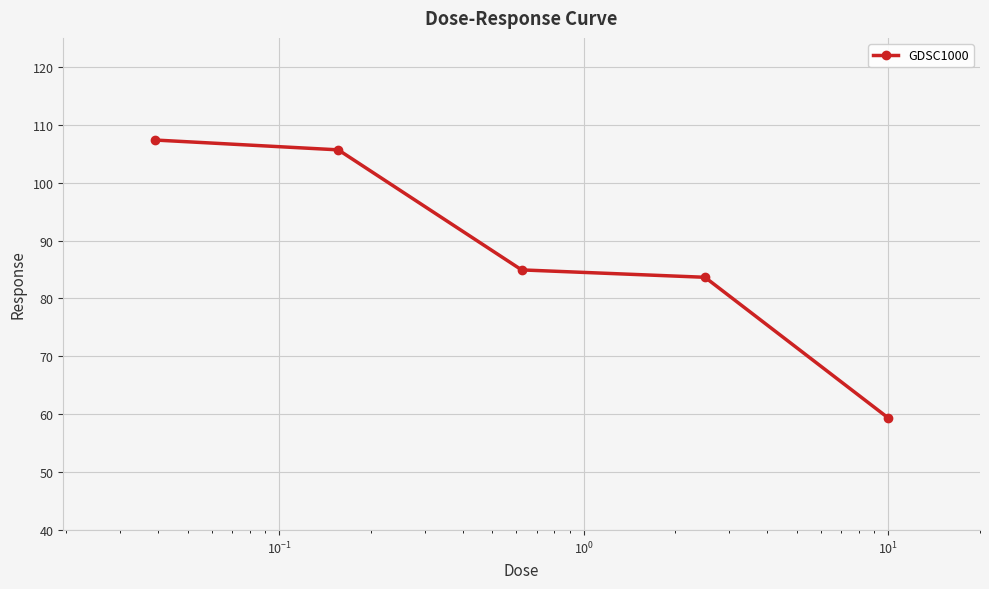

Reading left to right, what are all the values shown in this chart?

107.4	105.7	84.9	83.7	59.4